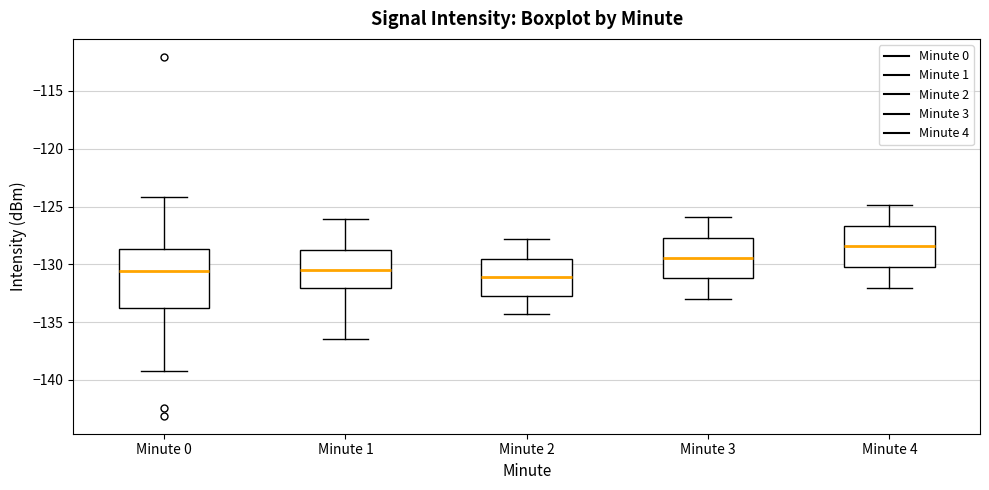

Reading left to right, read every box against the y-axis: the position of its median line, the range the box covers, and the ends of its whiskers. The values are not printed on the chart, so give them approximately, as read against the axis.

Minute 0: median -130.5, box -134.0 to -128.5, whiskers -139.0 to -124.0
Minute 1: median -130.5, box -132.0 to -128.5, whiskers -136.5 to -126.0
Minute 2: median -131.0, box -132.5 to -129.5, whiskers -134.5 to -128.0
Minute 3: median -129.5, box -131.0 to -127.5, whiskers -133.0 to -126.0
Minute 4: median -128.5, box -130.0 to -126.5, whiskers -132.0 to -125.0